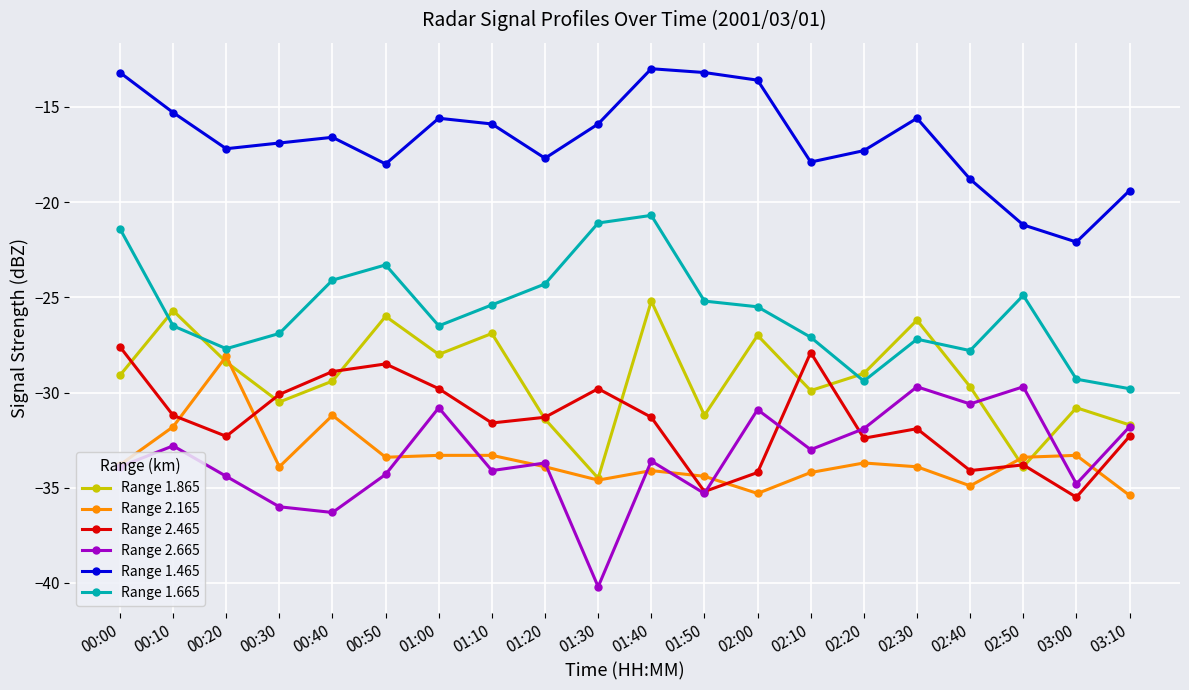

How many series are shown in this chart?

6